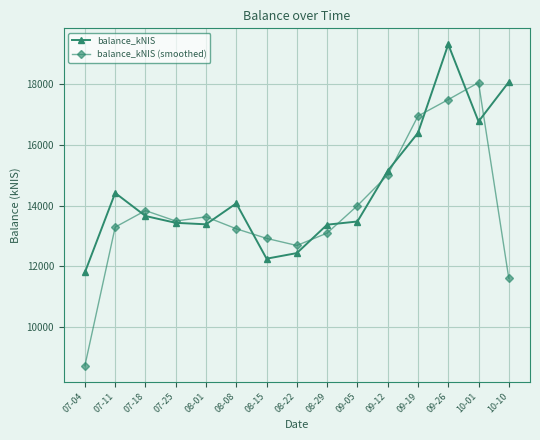

The balance_kNIS series shows 15139.5 at 09-12. True or false?

True